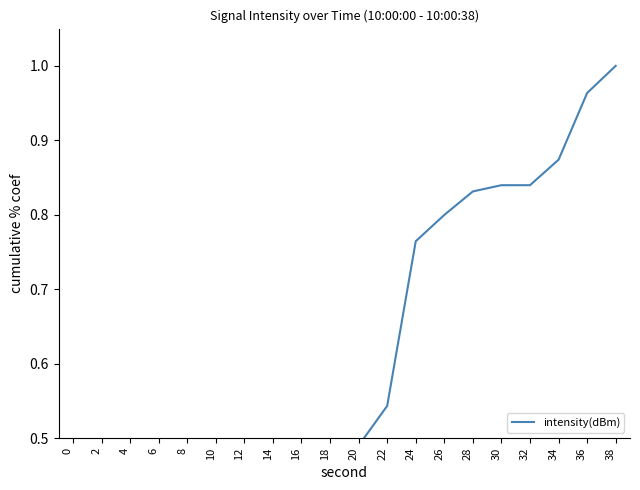

Does the chart have visible grid lines?

No